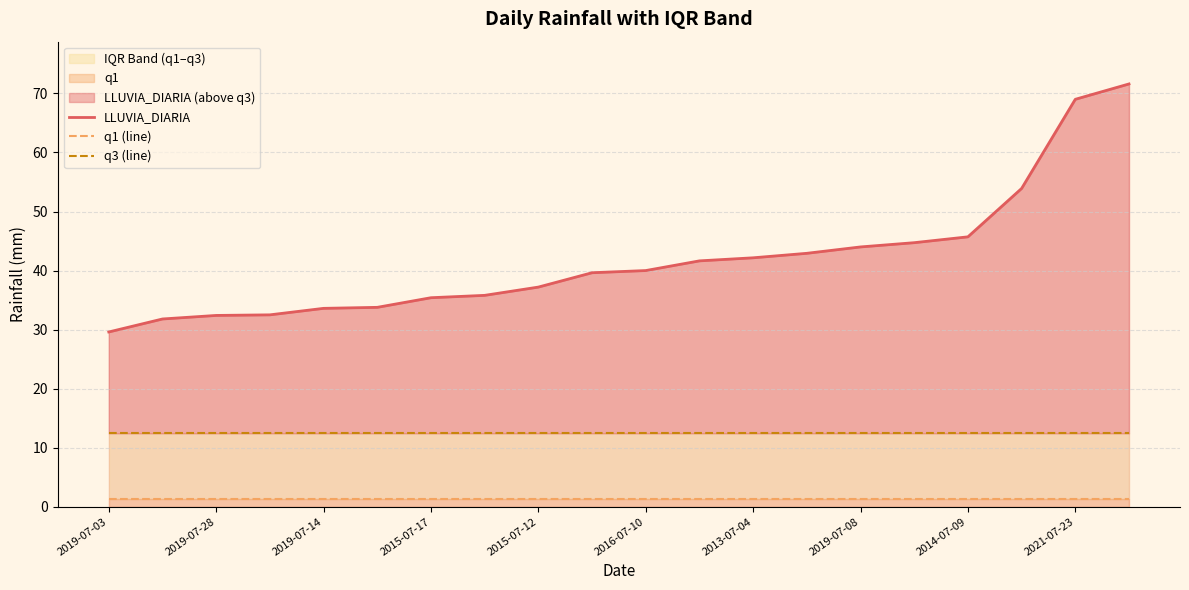

Rank the categories by q1 (line) value from highest to lowest.

2019-07-03, 2019-07-28, 2019-07-14, 2015-07-17, 2015-07-12, 2016-07-10, 2013-07-04, 2019-07-08, 2014-07-09, 2021-07-23, 10, 11, 12, 13, 14, 15, 16, 17, 18, 19